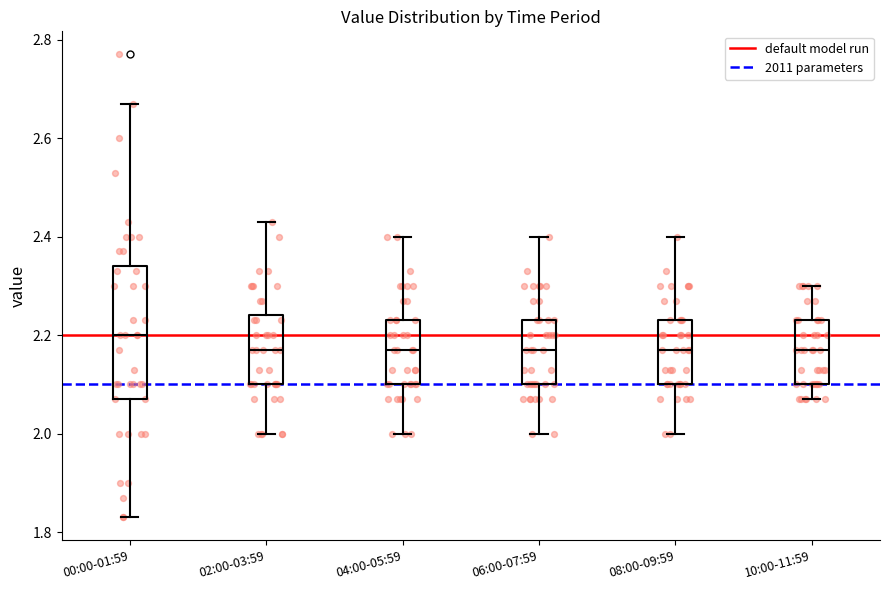

Reading left to right, transcribe this box plot: for each box, give where its median line is, the range the box spans, and where its two whiskers end, as read against the y-axis. The values are not printed on the chart, so give them approximately, as read against the axis.

00:00-01:59: median 2.20, box 2.08 to 2.34, whiskers 1.84 to 2.68
02:00-03:59: median 2.18, box 2.10 to 2.24, whiskers 2.00 to 2.44
04:00-05:59: median 2.18, box 2.10 to 2.24, whiskers 2.00 to 2.40
06:00-07:59: median 2.18, box 2.10 to 2.24, whiskers 2.00 to 2.40
08:00-09:59: median 2.18, box 2.10 to 2.24, whiskers 2.00 to 2.40
10:00-11:59: median 2.18, box 2.10 to 2.24, whiskers 2.08 to 2.30